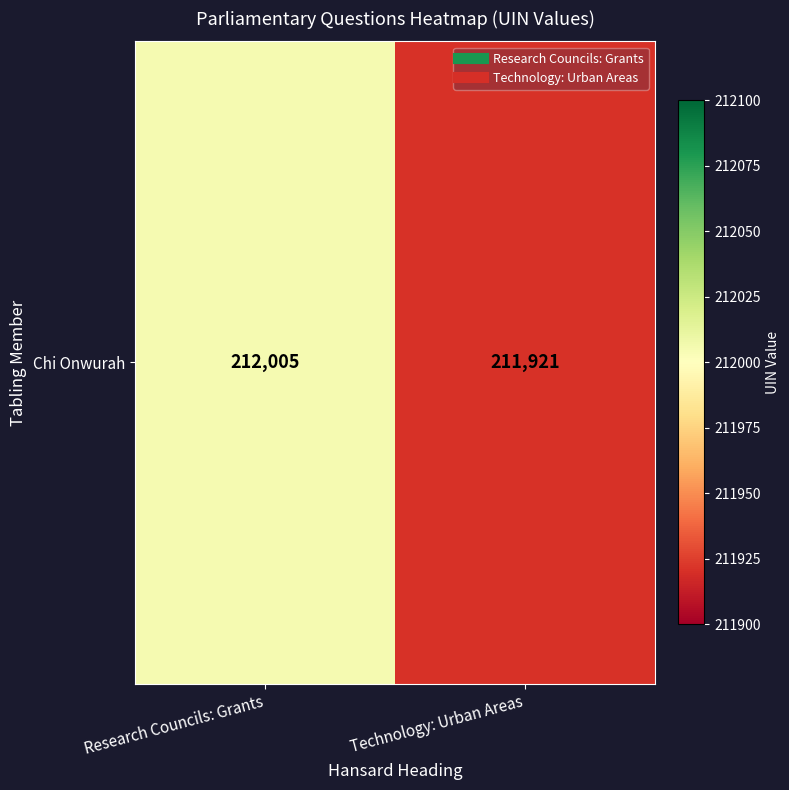

True or false: the data shows 212005 at Research Councils: Grants.

True